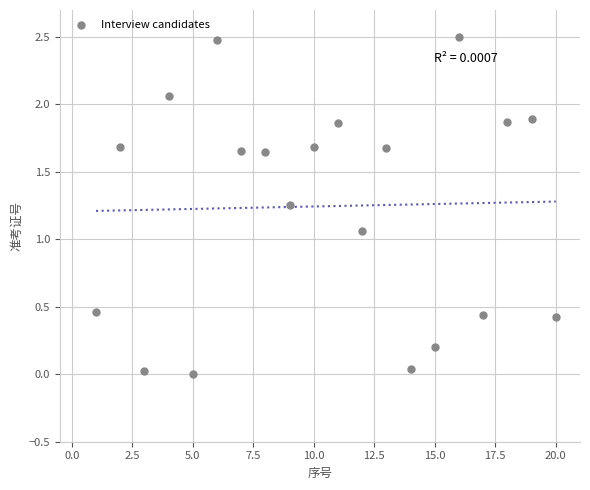

What is the range of X values (max minus min)?

19.0